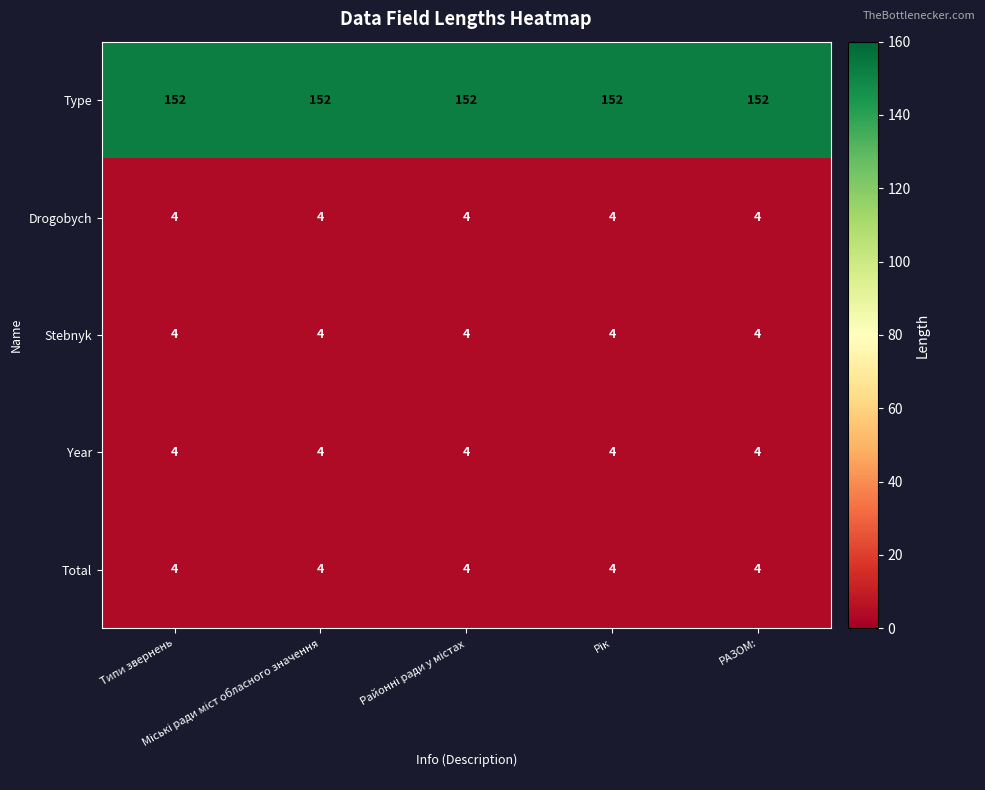

Which series has the largest total across all categories?

Type